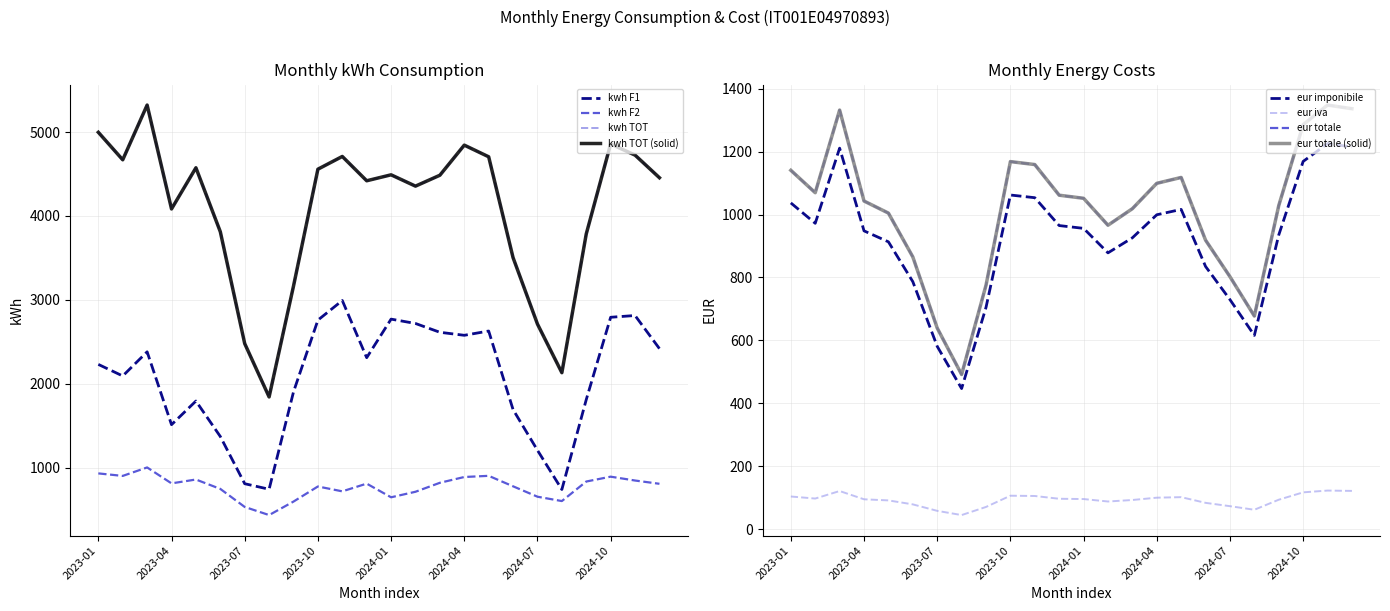

What position from the left is 2023-05?

5